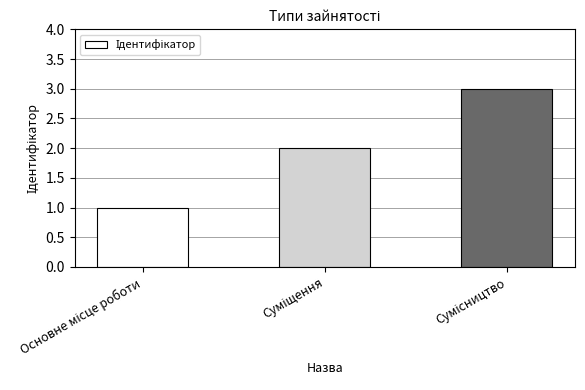

What is the sum of all values?

6